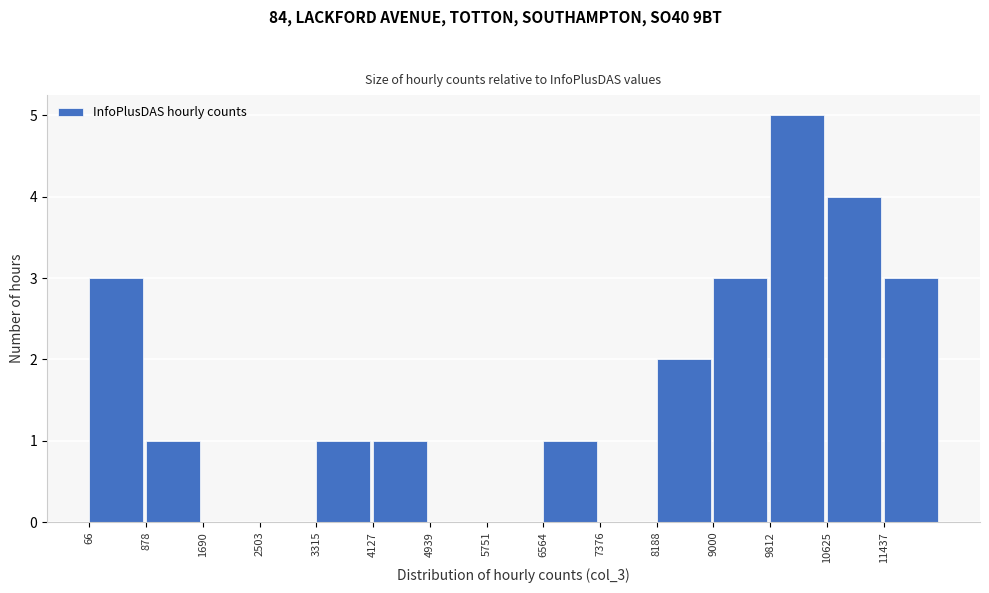

How tall is the bar that spans 11400 to 12200 on the x-axis? Neither the bar edges nor the heights are printed on the chart, so give them approximately, as read against the axes.

3